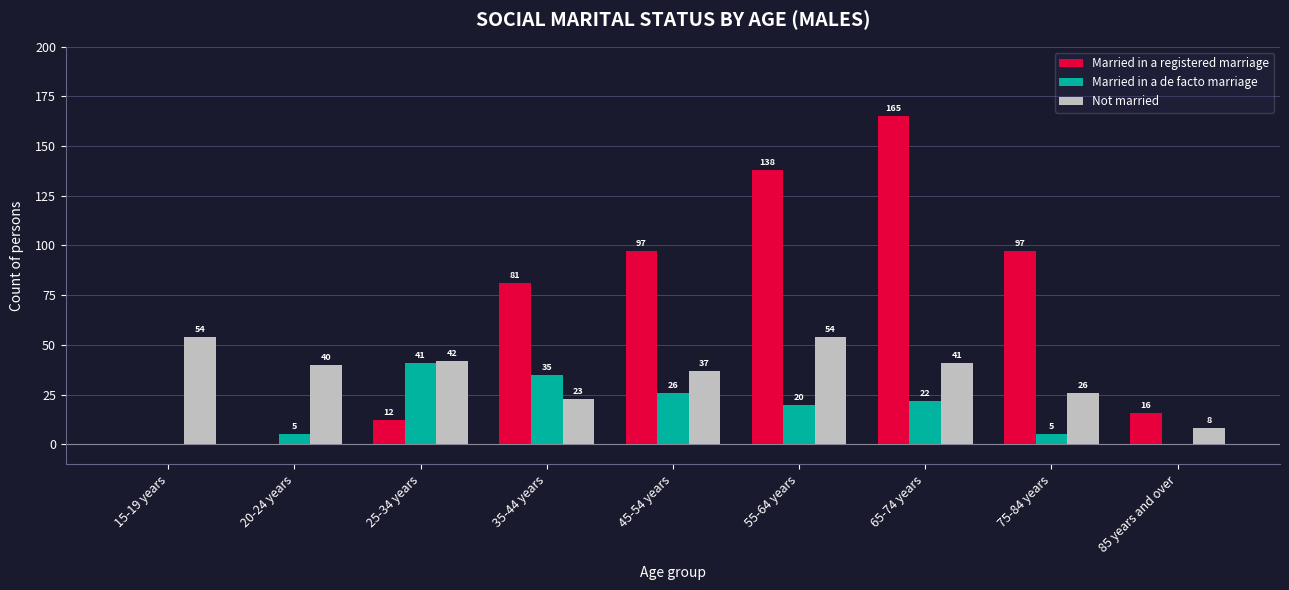

Which series has the largest range (max minus min)?

Married in a registered marriage